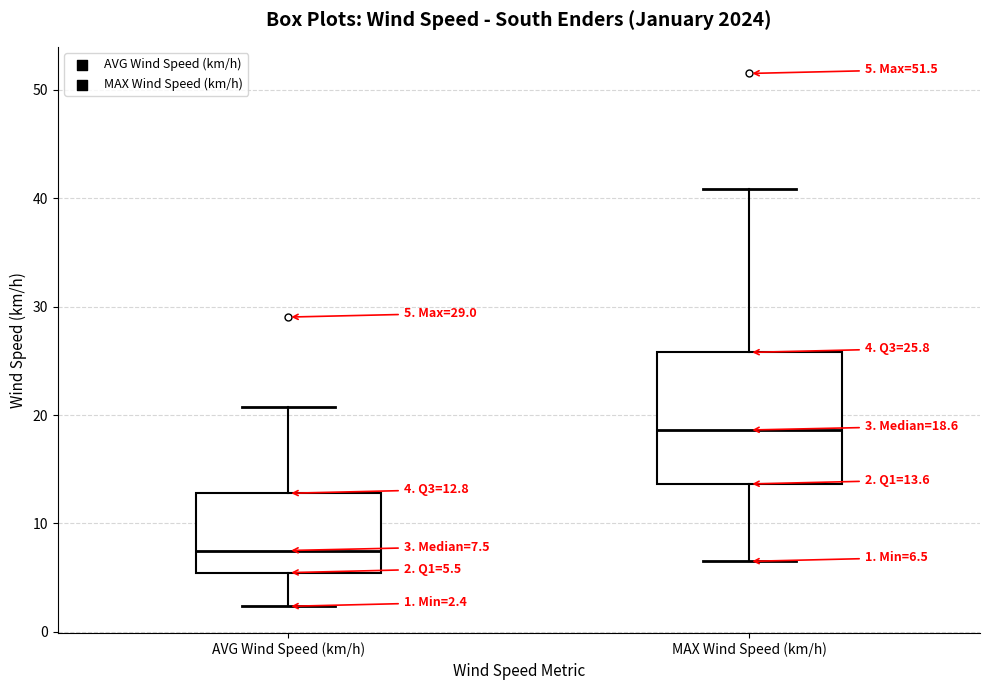

Which box's median line is the highest?

MAX Wind Speed (km/h)